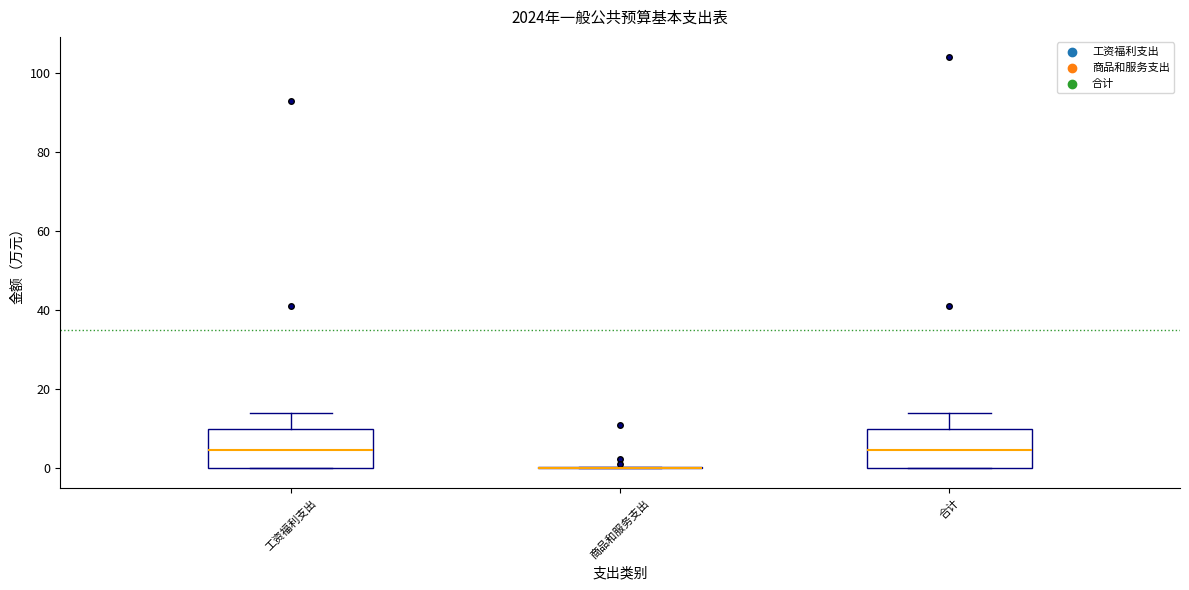

Where is the lower edge of the box for 工资福利支出 on the y-axis? The values are not printed on the chart, so give them approximately, as read against the axis.

0